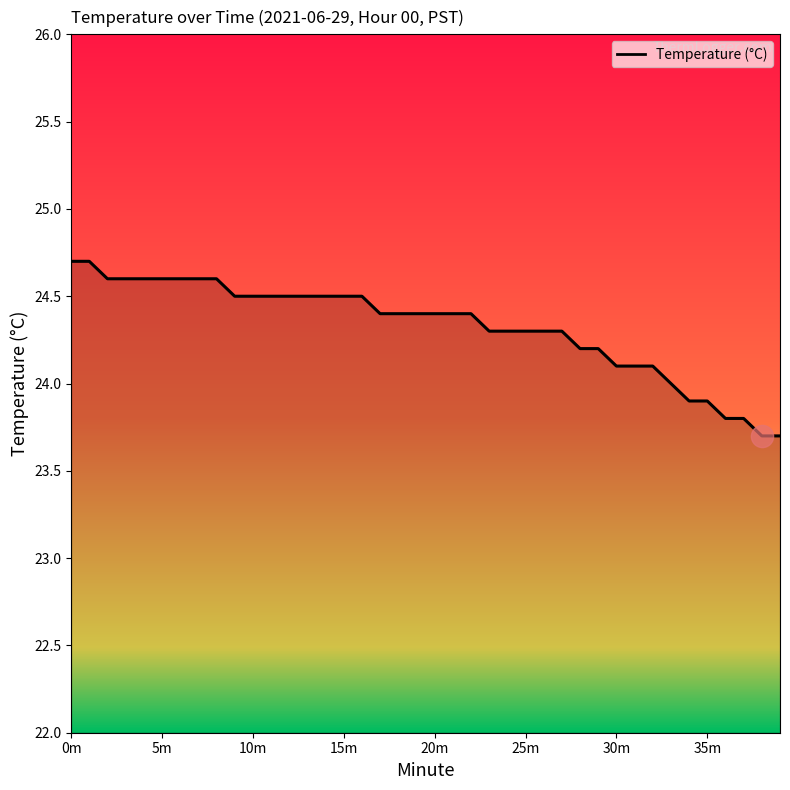

What is the greatest value displayed?

24.7